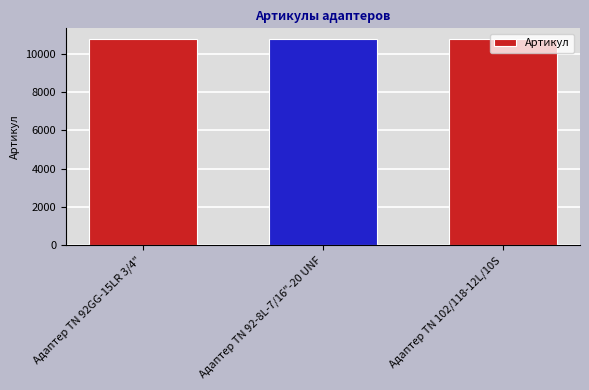

How many values are below 10794?

1